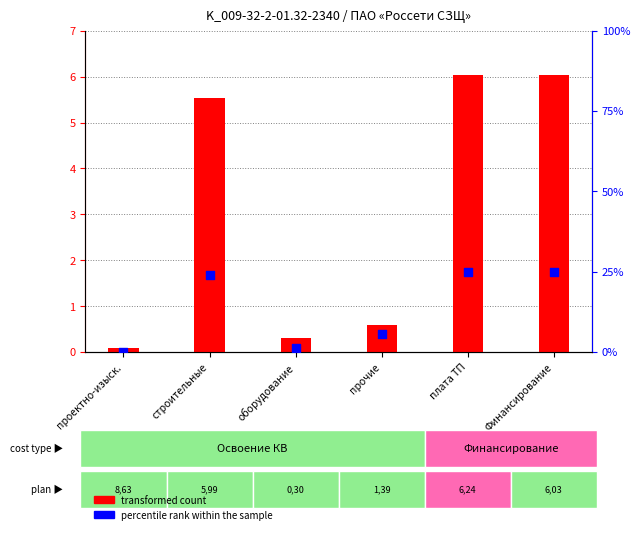

Which series has the widest spread of Y values?

percentile rank within the sample